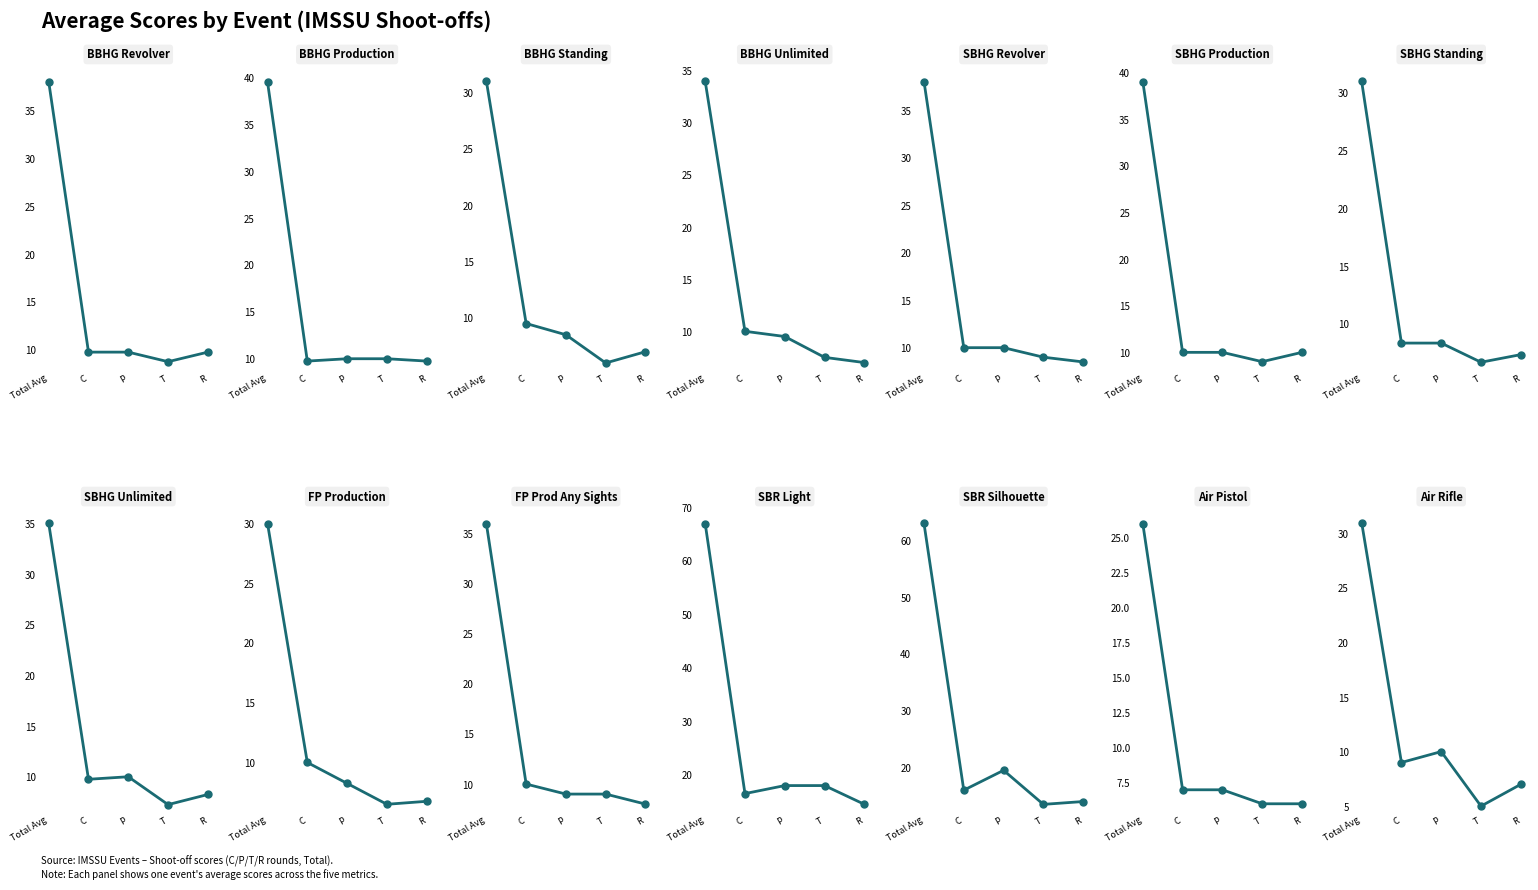

The value at T is 5. True or false?

True